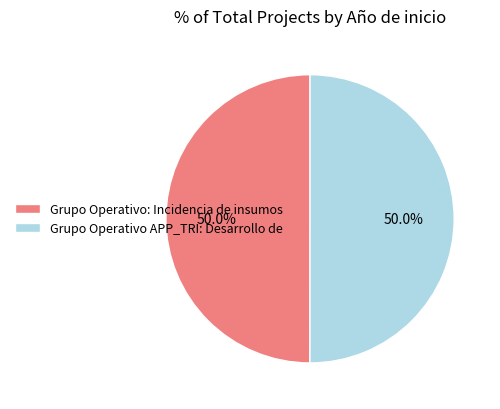

What is the ratio of the value at Grupo Operativo: Incidencia de insumos to the value at Grupo Operativo APP_TRI: Desarrollo de?

1.0